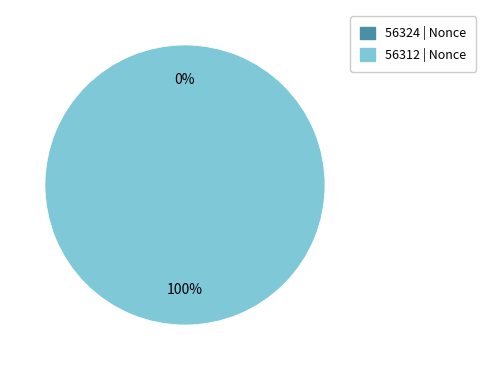

How many slices are in this pie chart?

2